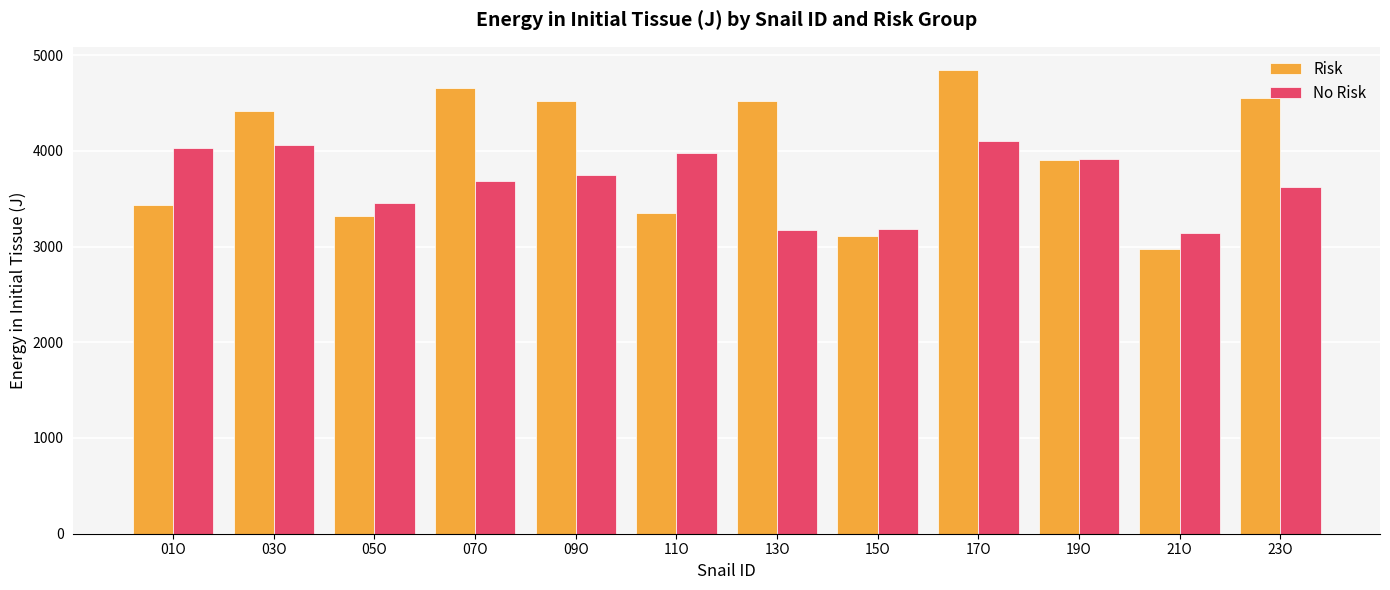

Which series has the widest spread of values?

Risk